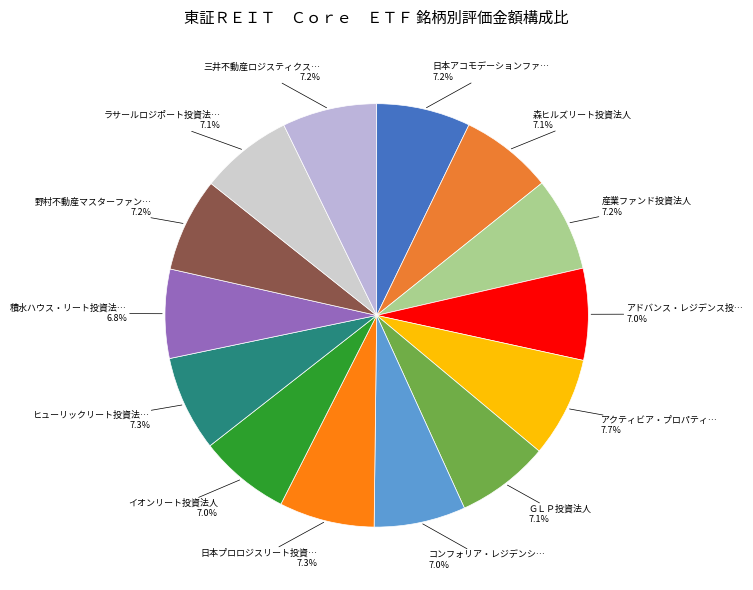

Which slice is the smallest?

積水ハウス・リート投資法人